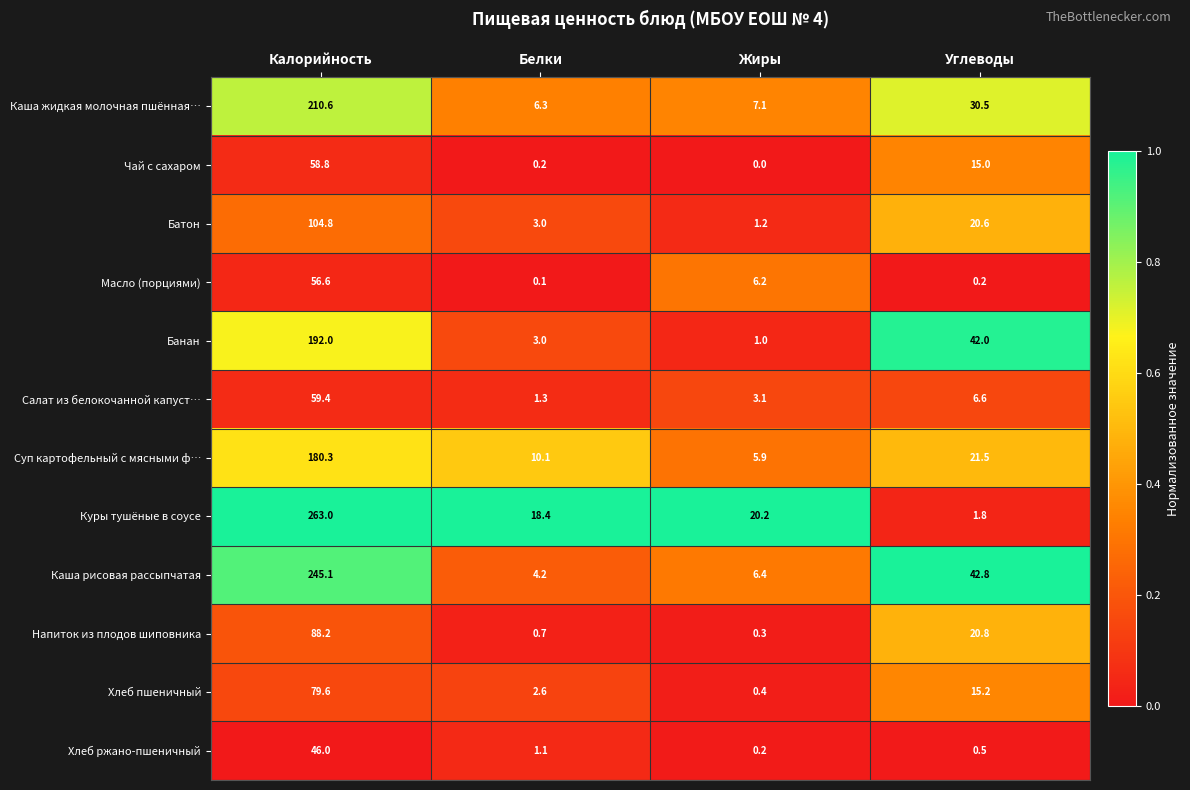

At which category is the sum across all series the highest?

Калорийность